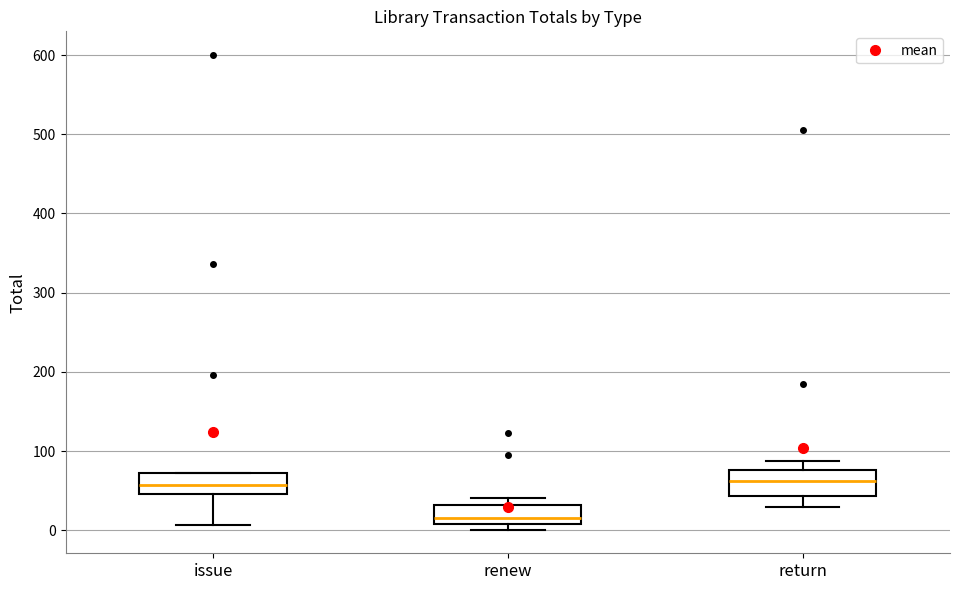

Which box's median line is the lowest?

renew